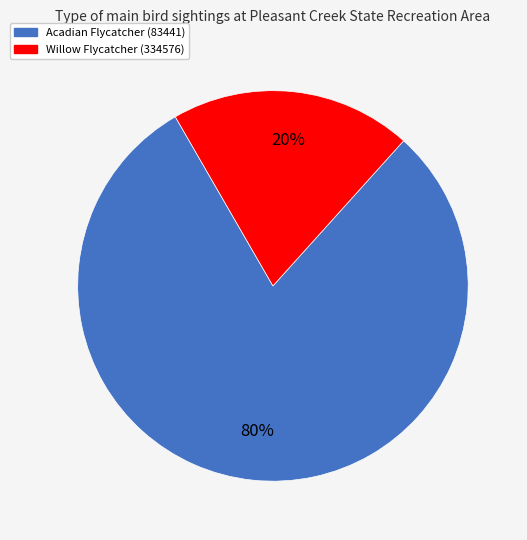

Is Willow Flycatcher (334576) the majority of the pie?

No